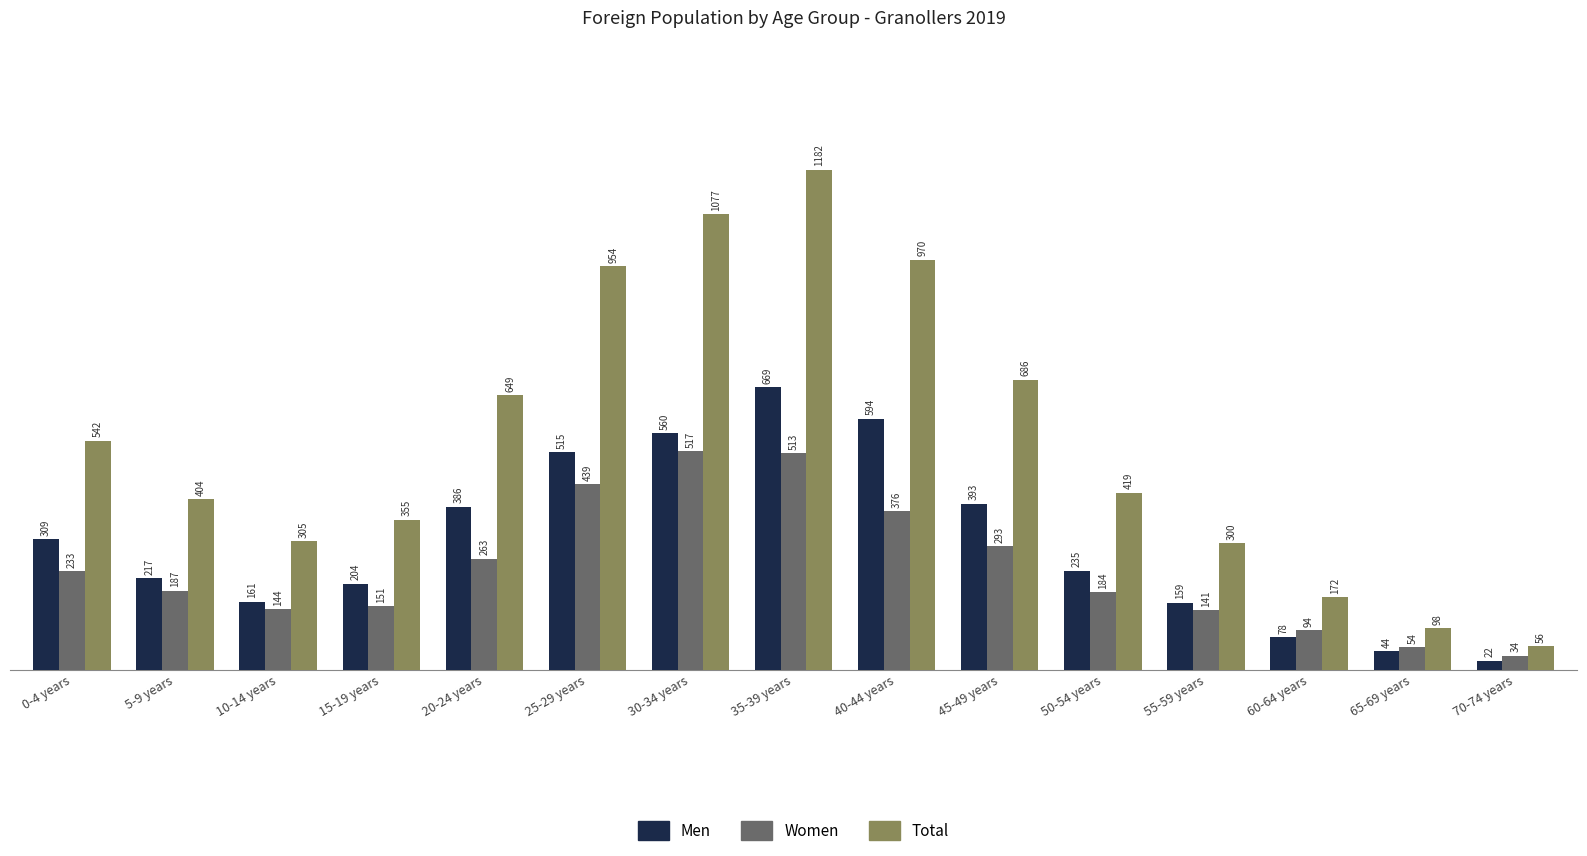

Which series changed the most between 35-39 years and 55-59 years?

Total